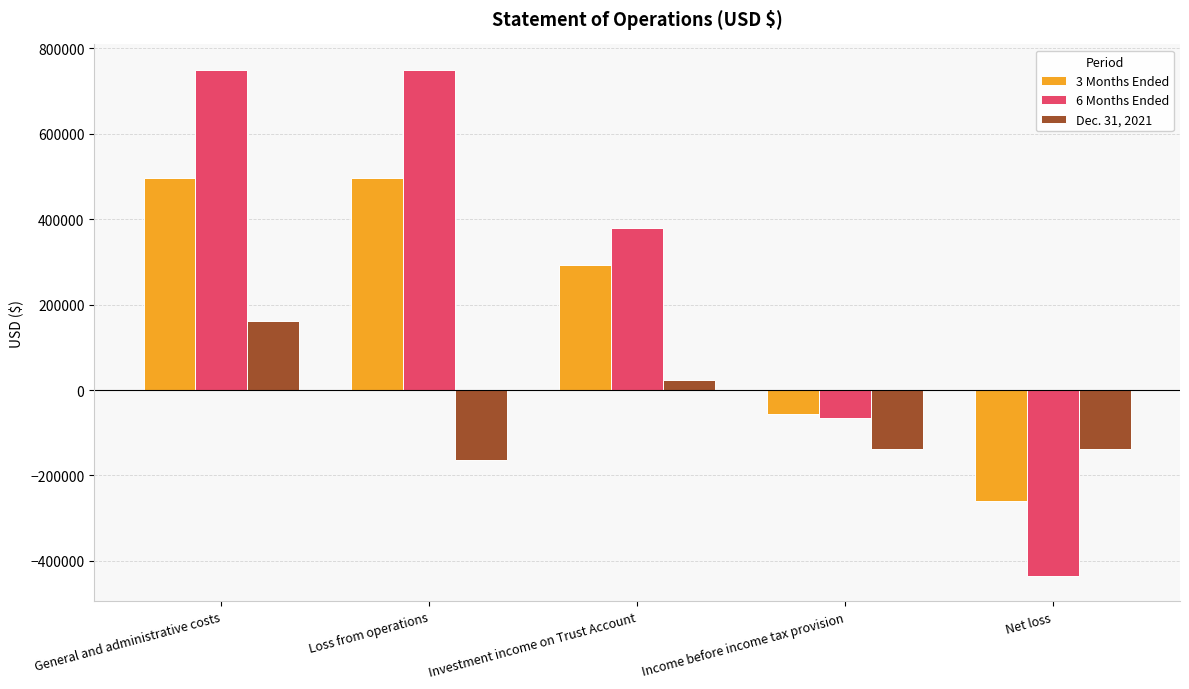

Reading left to right, transcribe all the data shown in this chart.

3 Months Ended: 495216	495216	293122	-57000	-259094
6 Months Ended: 749695	749695	378596	-64350	-435449
Dec. 31, 2021: 162602	-162602	24163	-138439	-138439